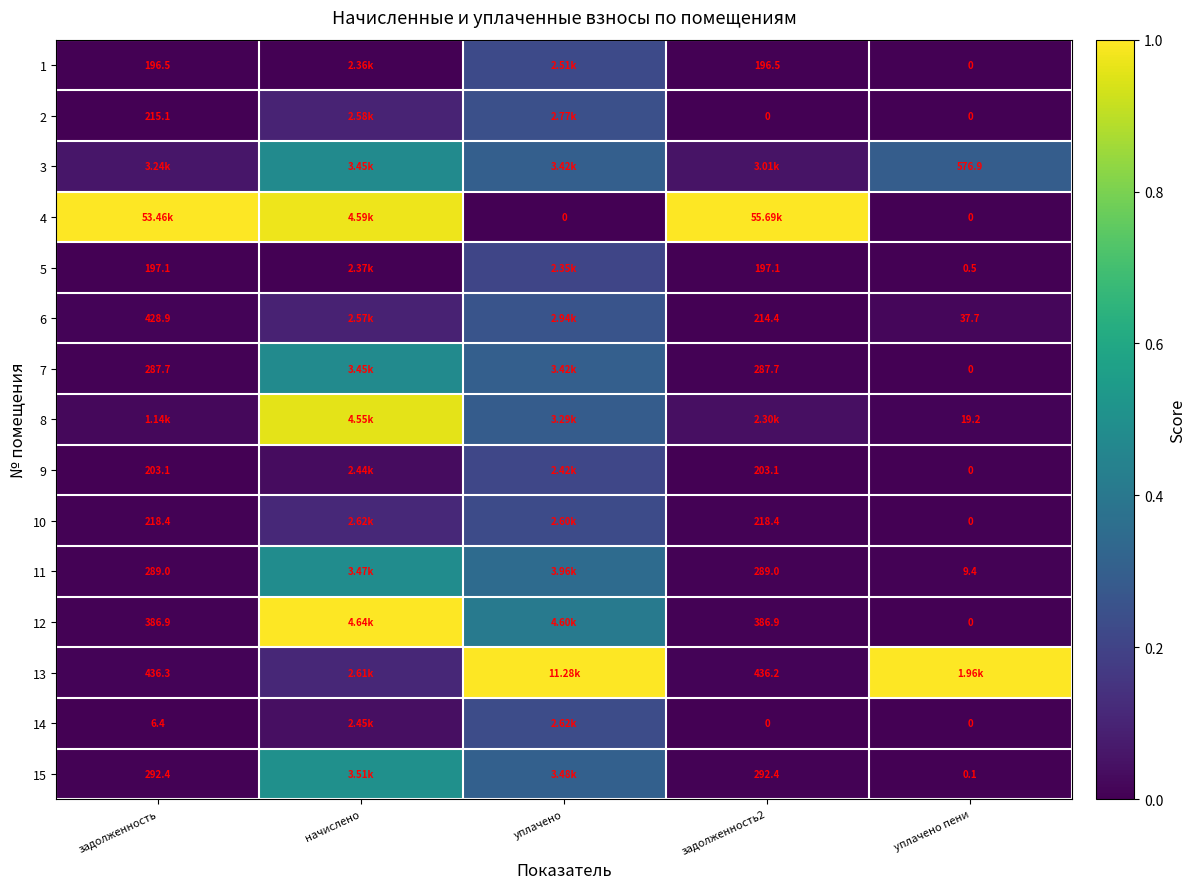

Is the value of 2 at уплачено пени greater than the value of 10 at задолженность2?

No